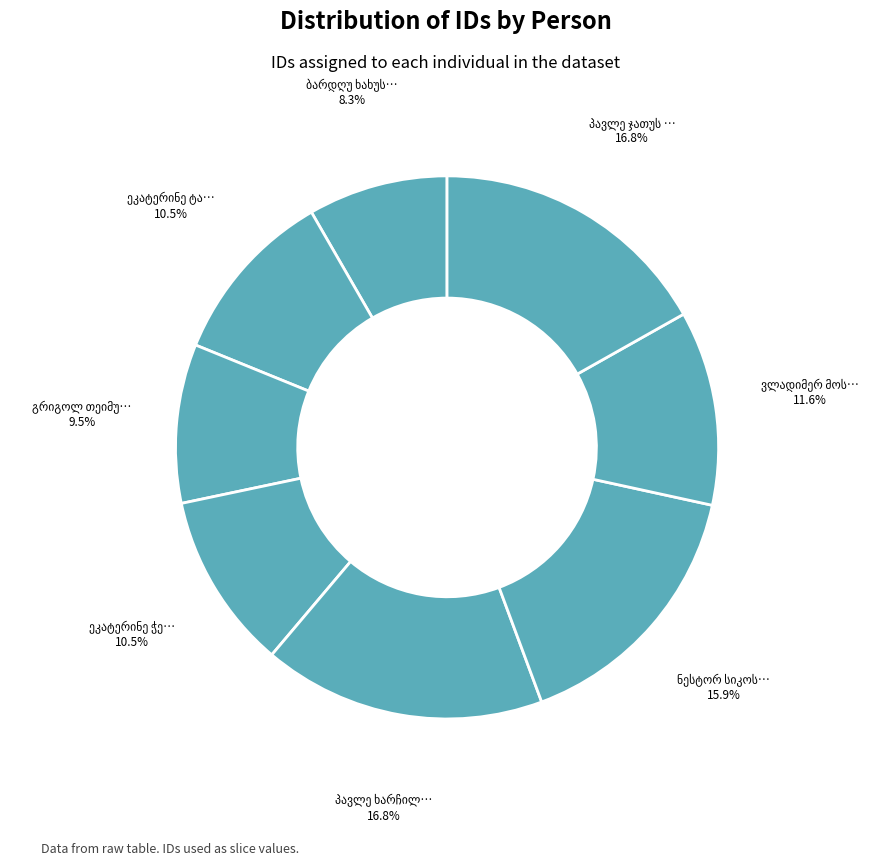

Count the number of slices in the pie.

8